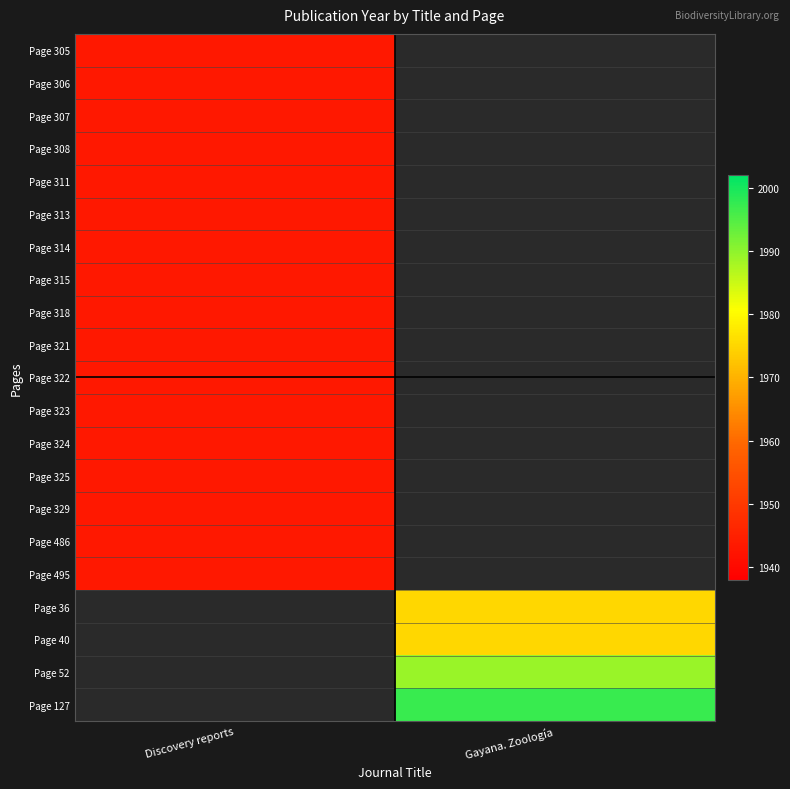

What is the greatest value displayed?

1997.0